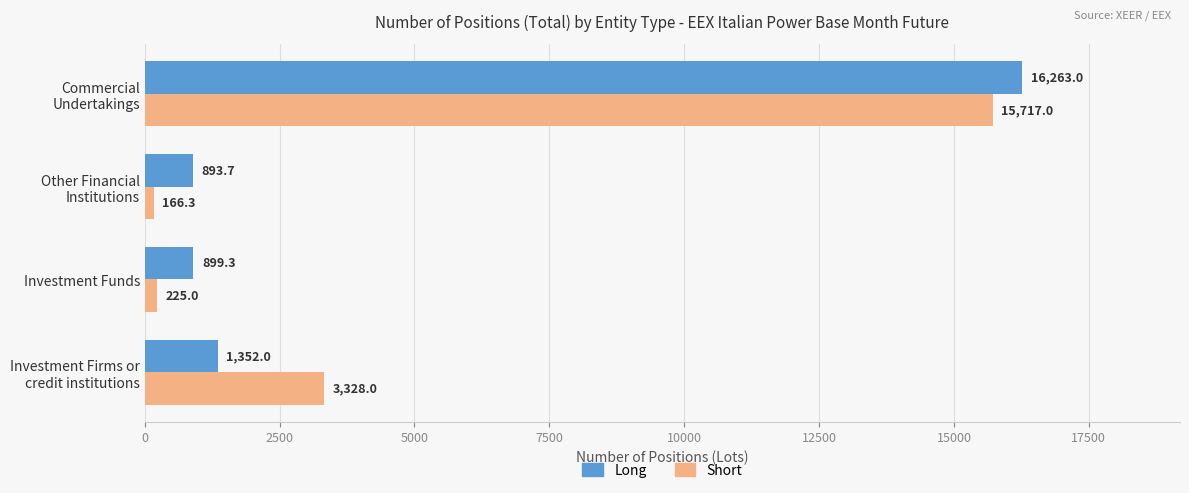

The Short series shows 225.0 at Investment Funds. True or false?

True